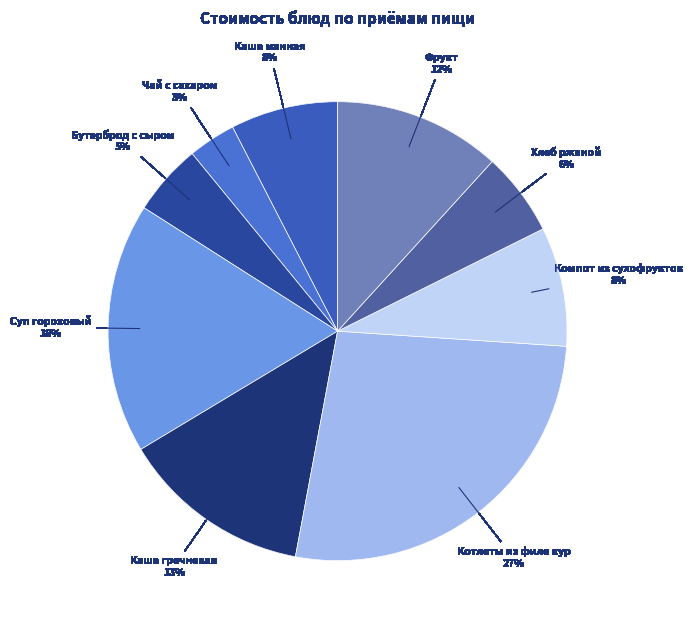

To the nearest percent, what portion does Каша манная represent?

8%